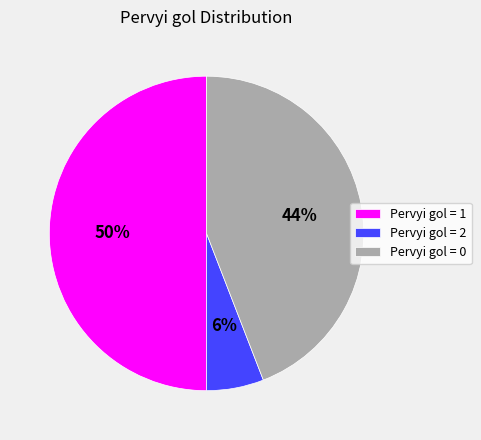

To the nearest percent, what is the difference between the largest and smallest slice percentages?

44%